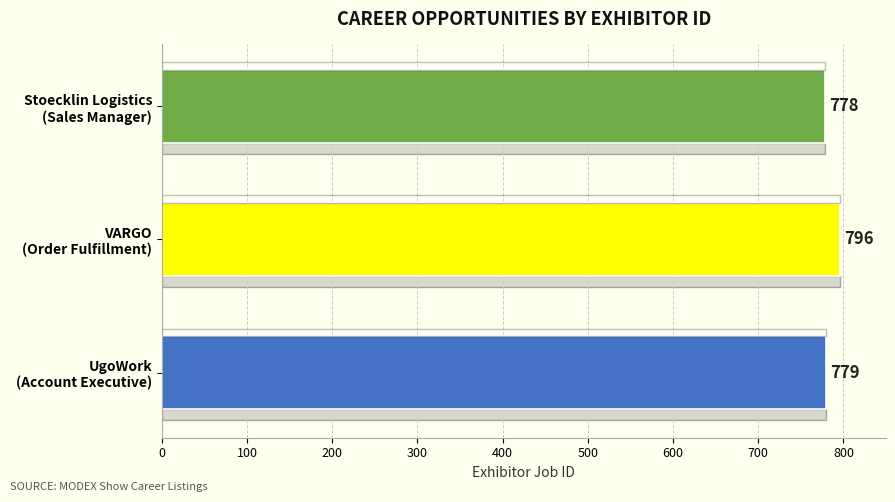

What is the average value?

784